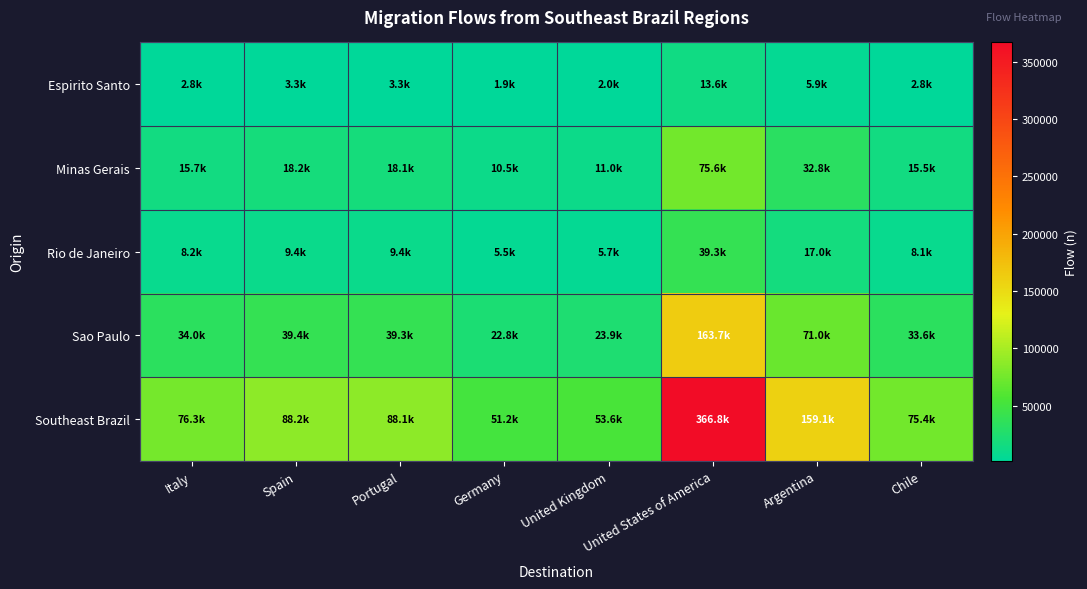

What is the spread (max minus min) of values at United Kingdom?

51578.5